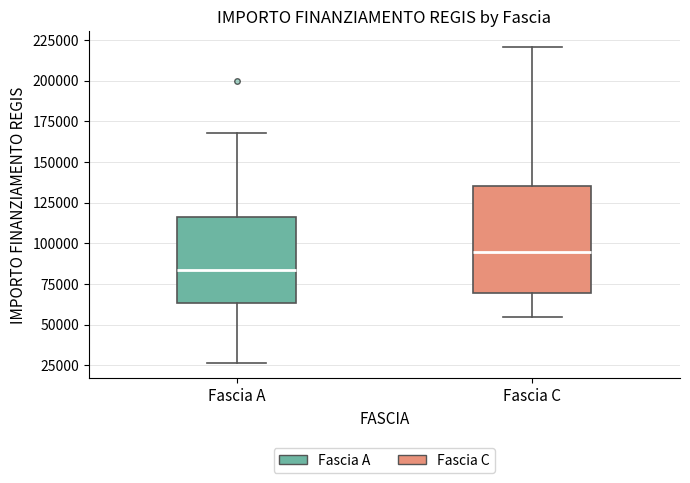

Comparing the boxes themselves (not the whiskers), which one is the tallest?

Fascia C